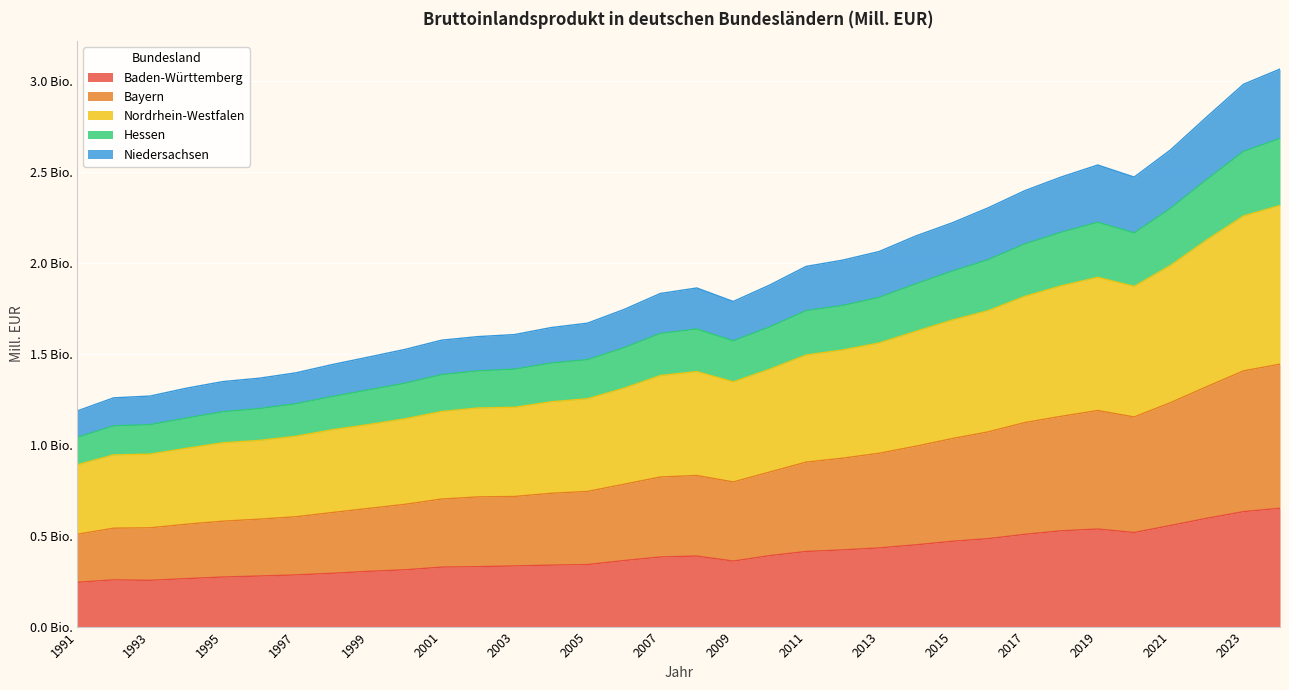

At which category is the sum across all series the highest?

2024